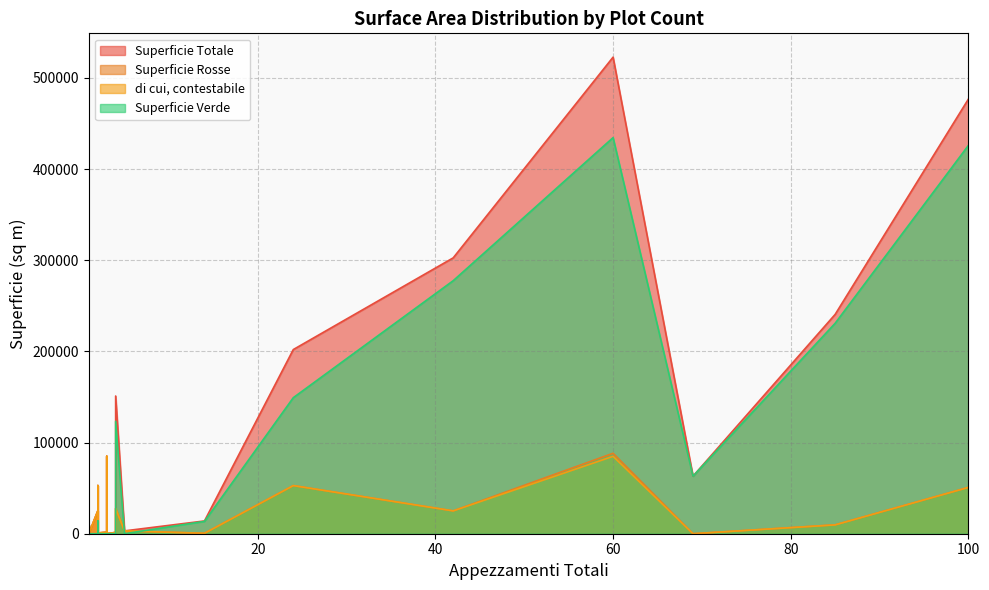

What is the difference between the highest and lowest values at 1?

882